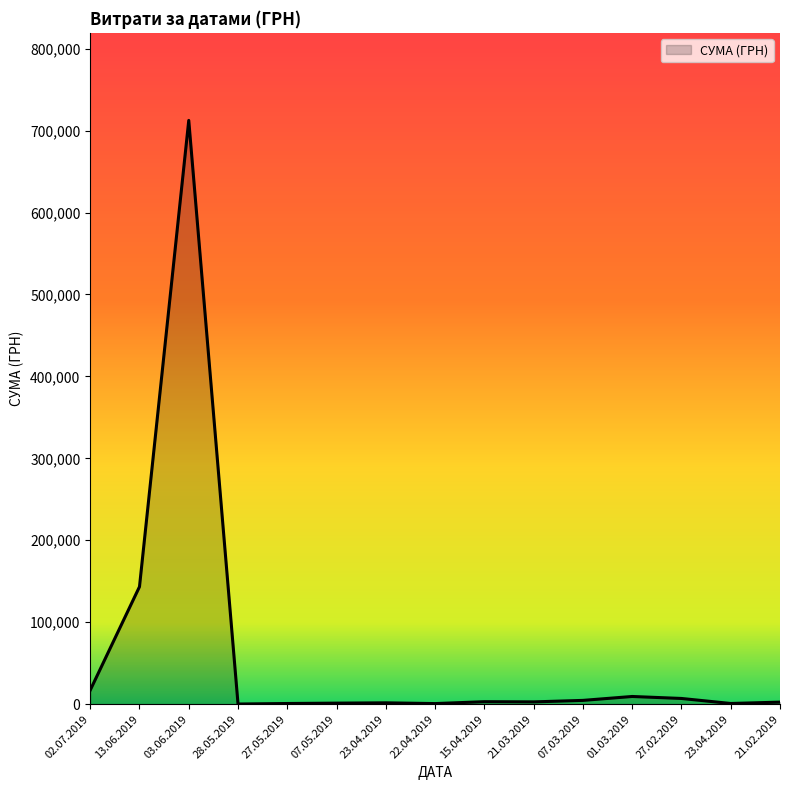

What is the value of the 12th point from the left?

9350.4